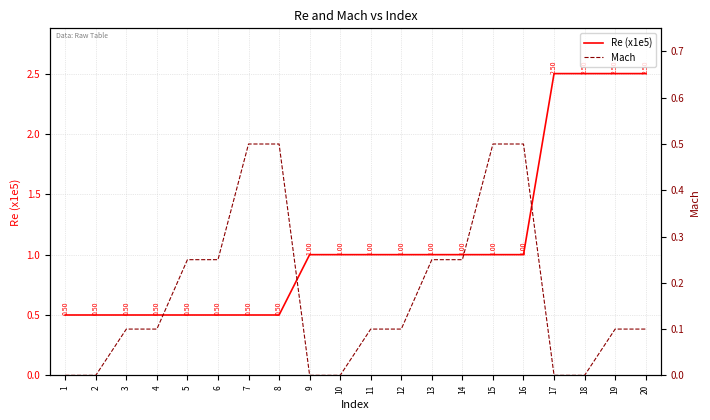

True or false: Mach and Re (x1e5) intersect in this chart.

False